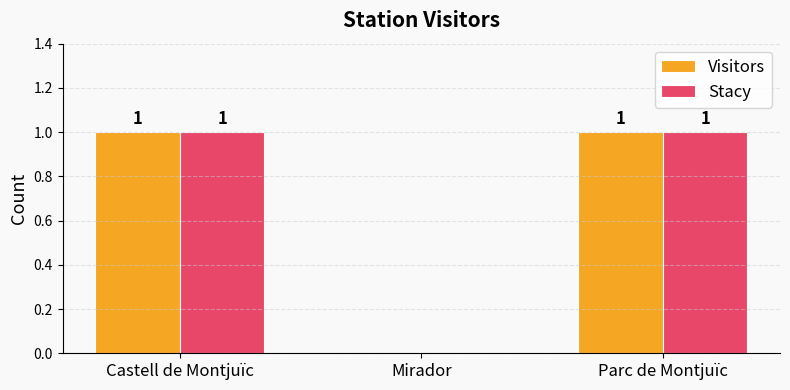

Reading left to right, what are all the values shown in this chart?

Visitors: Castell de Montjuïc=1	Mirador=0	Parc de Montjuïc=1
Stacy: Castell de Montjuïc=1	Mirador=0	Parc de Montjuïc=1